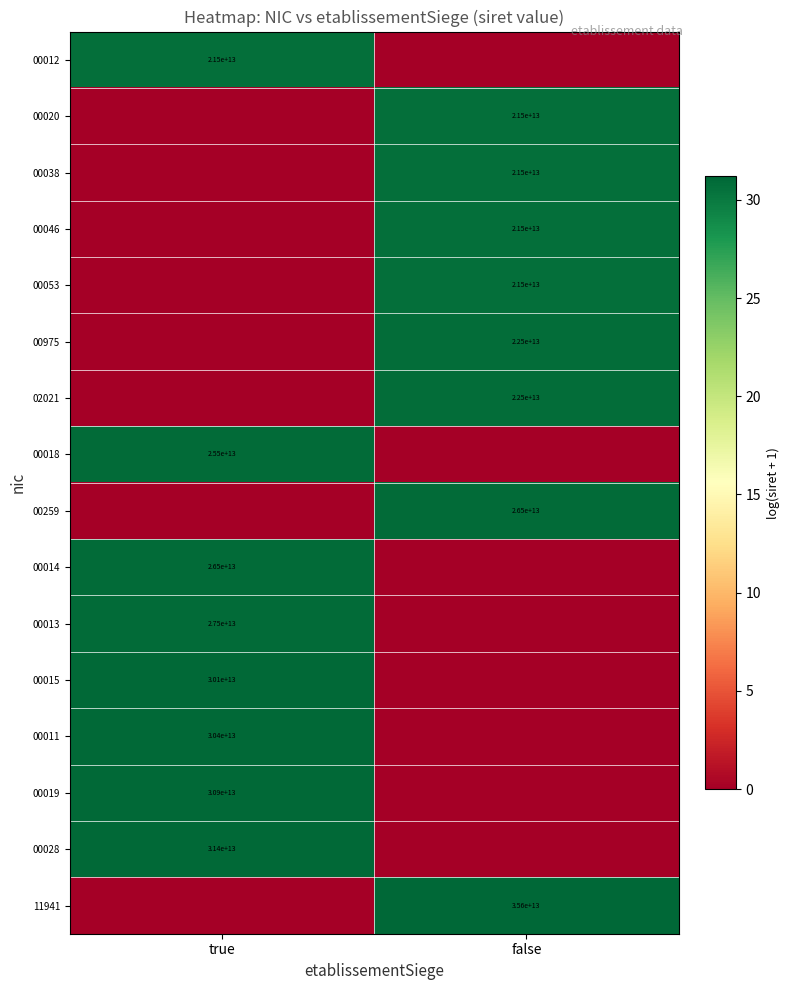

The value of 00018 at true is 17633857052376. True or false?

False